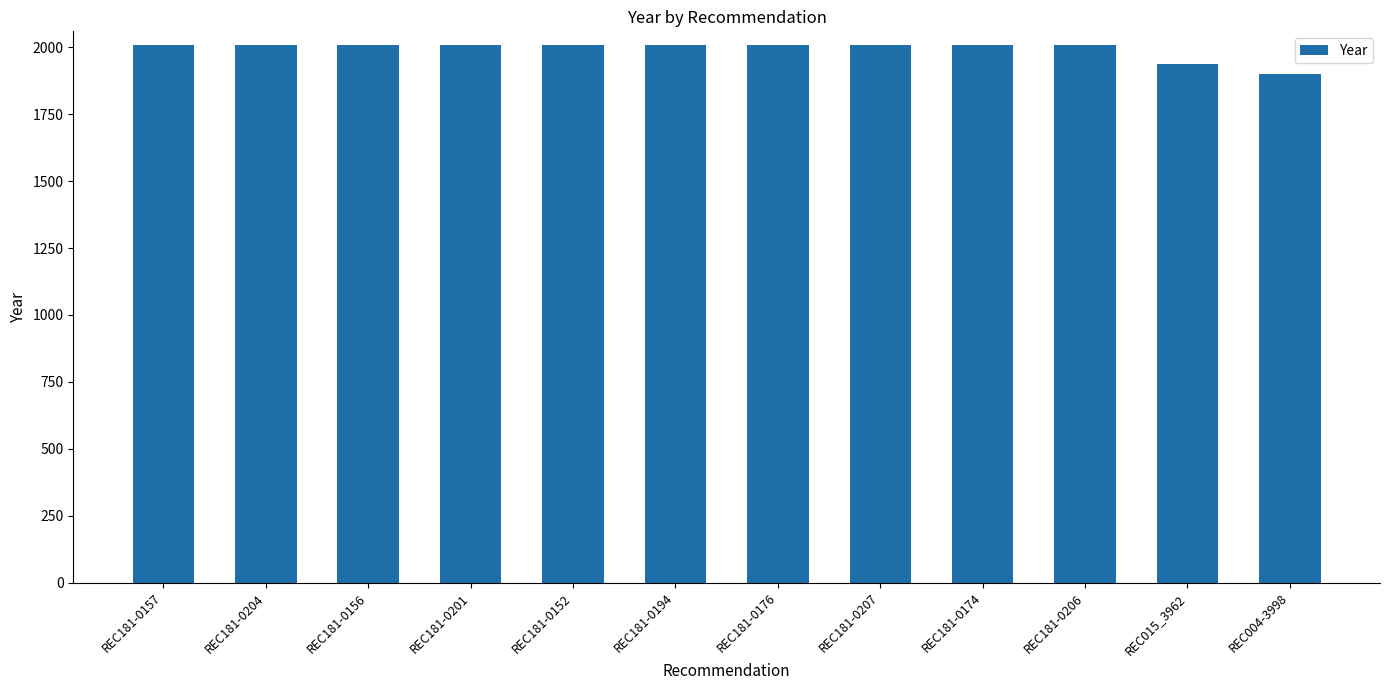

Reading left to right, list all the values displayed in this chart.

2010	2010	2010	2010	2010	2010	2010	2010	2010	2010	1939	1902